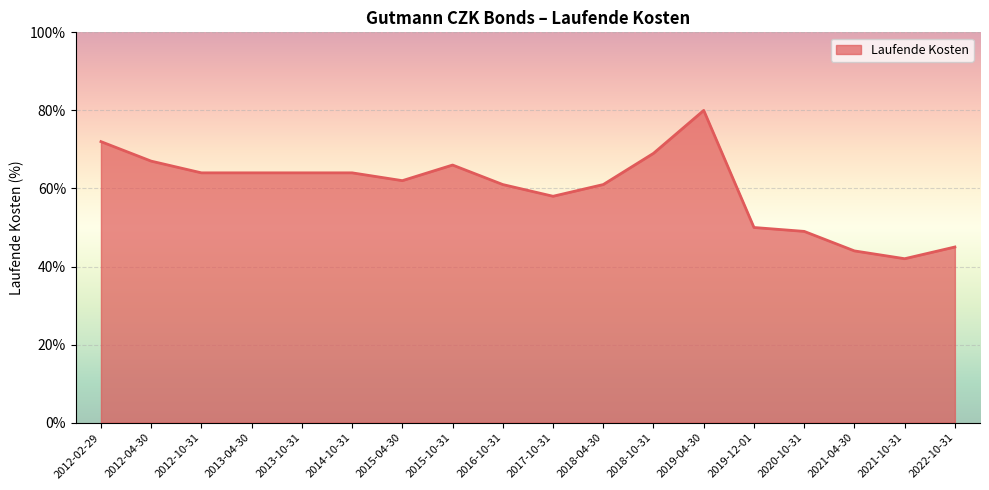

The value at 2021-10-31 is 0.4. True or false?

True